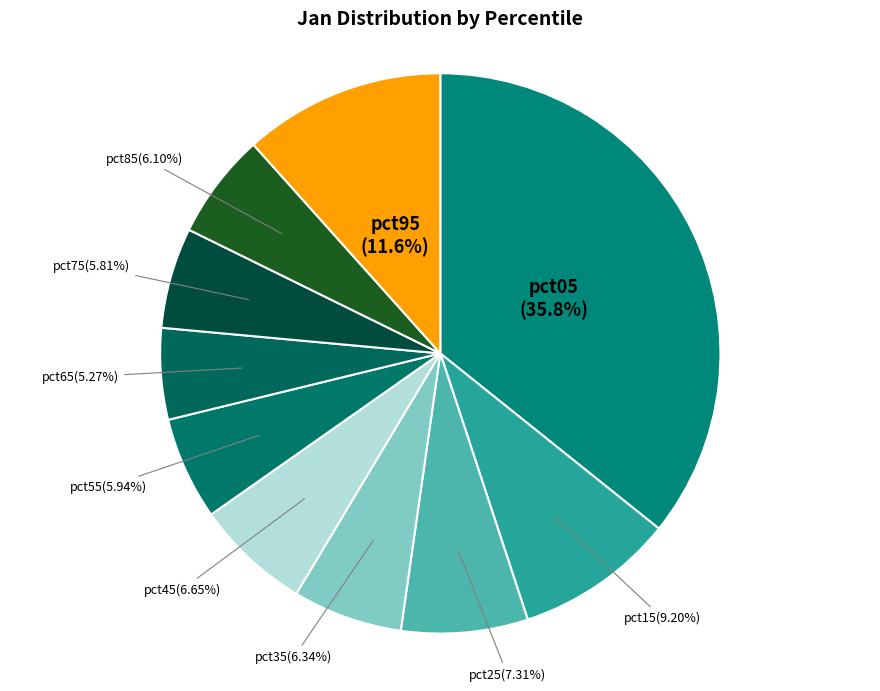

Is it true that pct25 is 7% of the pie?

True